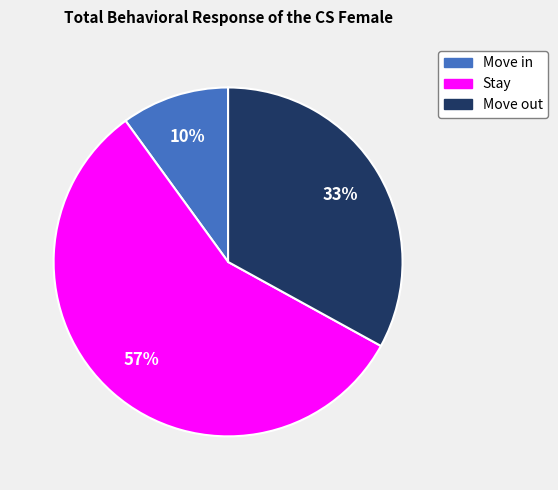

Which category has the smallest portion of the pie?

Move in